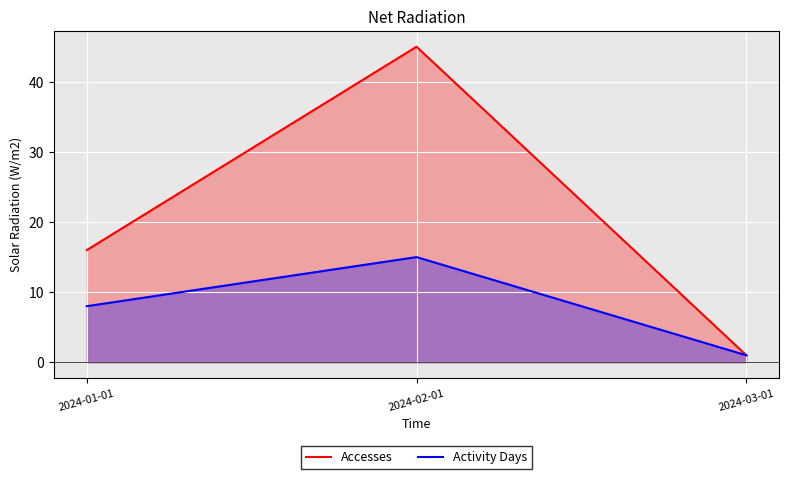

True or false: Activity Days has a value of 2 at 2024-01-01.

False